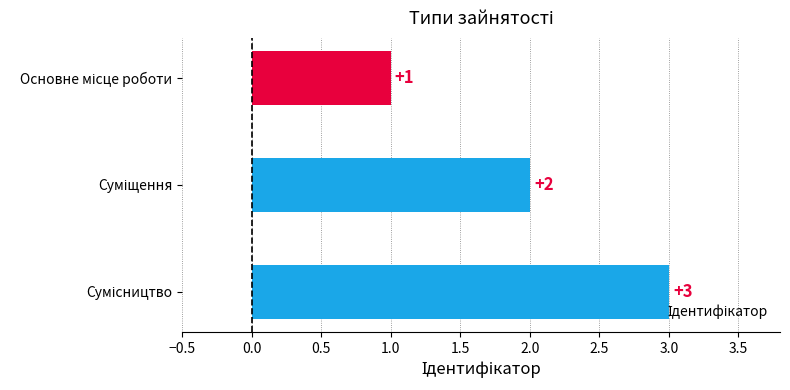

What is the greatest value displayed?

3